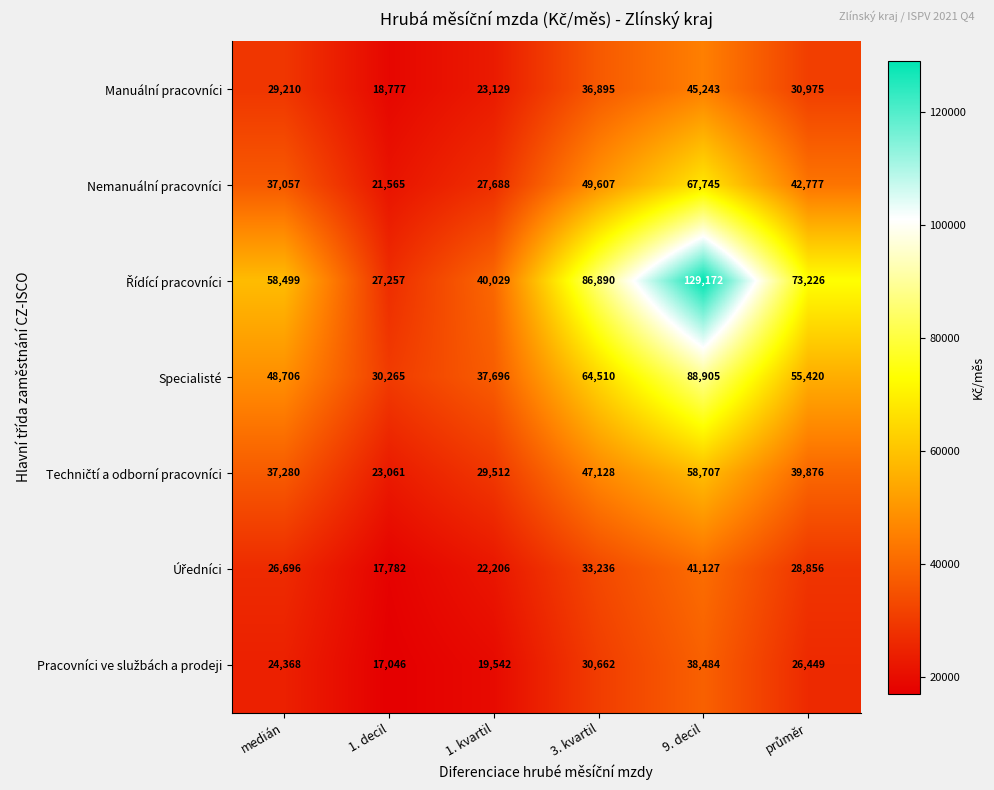

What is the total value across all series at 9. decil?

469383